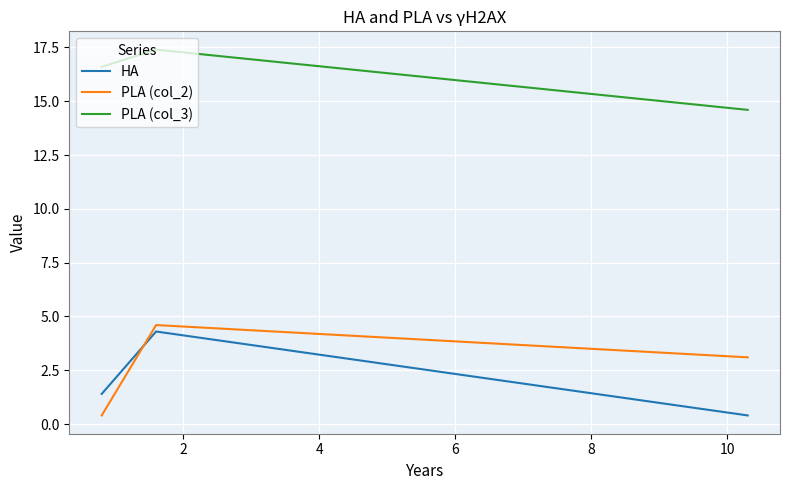

What is the lowest value of the PLA (col_2) series?

0.4